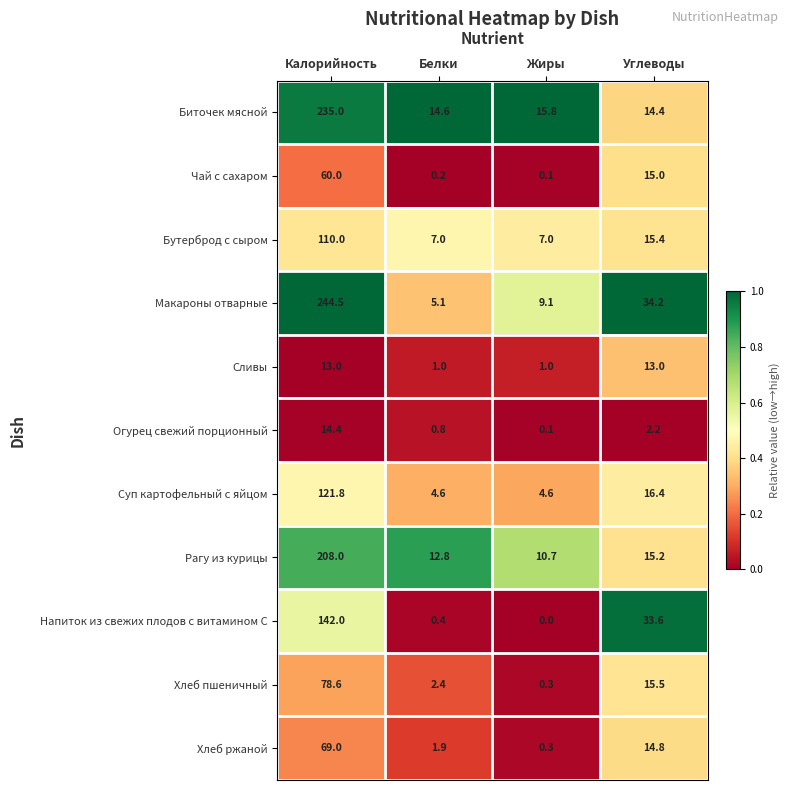

Which series has the largest range (max minus min)?

Макароны отварные